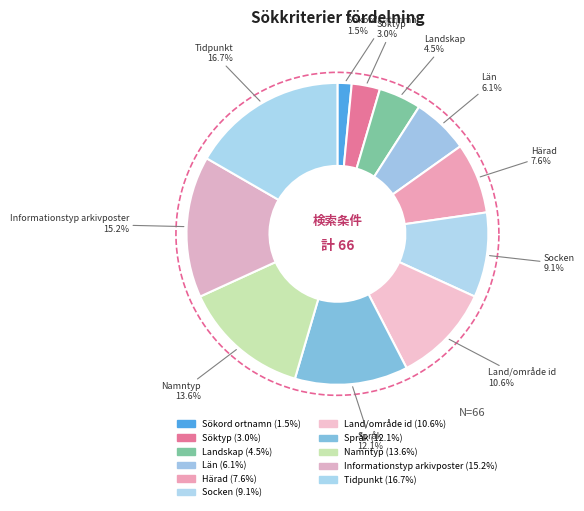

What is the total percentage of Informationstyp arkivposter and Sökord ortnamn?

16.7%